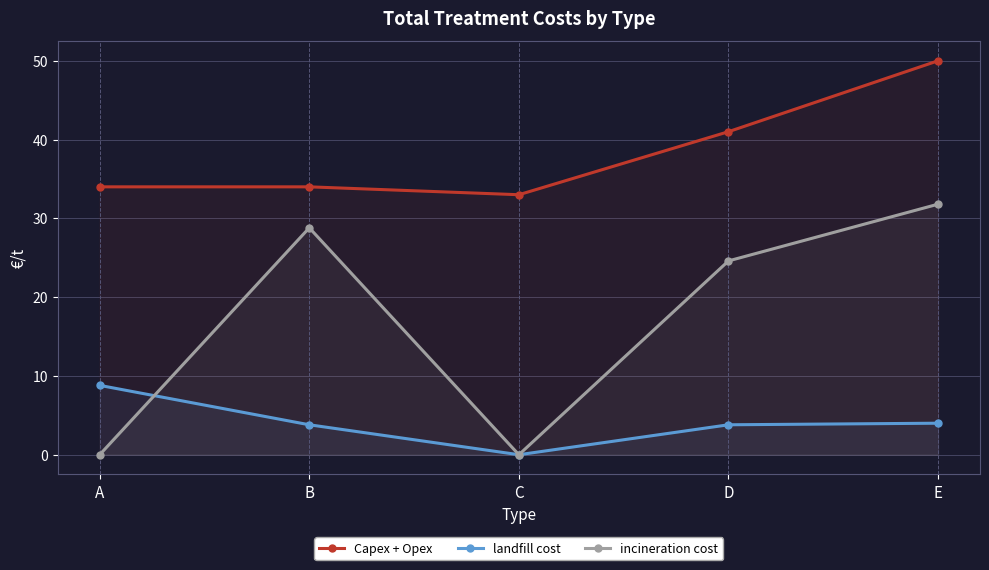

List the series in order of their peak value, highest first.

Capex + Opex, incineration cost, landfill cost